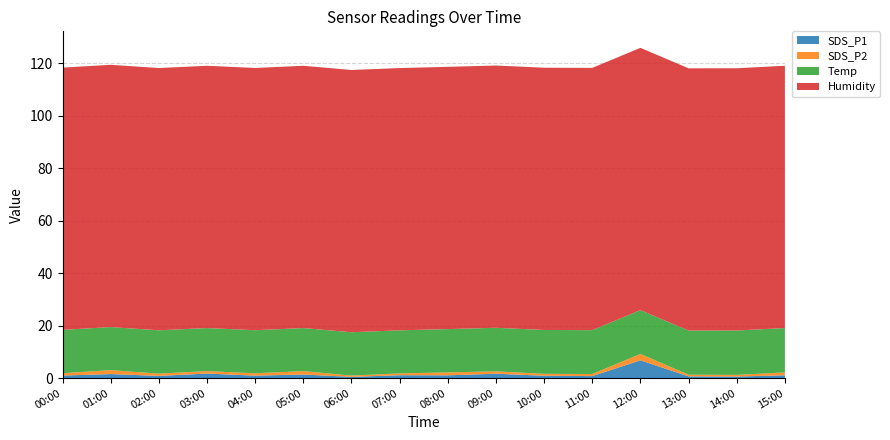

Reading left to right, what are all the values shown in this chart?

SDS_P1: 1.0	1.6	0.9	1.8	1.0	1.4	0.5	1.1	1.1	1.7	0.9	0.8	6.8	0.7	0.6	1.1
SDS_P2: 0.9	1.5	0.9	0.9	0.9	1.3	0.5	0.7	1.1	0.9	0.7	0.8	2.4	0.6	0.6	1.1
Temp: 16.5	16.4	16.5	16.4	16.4	16.4	16.5	16.4	16.5	16.6	16.7	16.7	16.7	16.8	16.9	16.9
Humidity: 99.9	99.9	99.9	99.9	99.9	99.9	99.9	99.9	99.9	99.9	99.9	99.9	99.9	99.9	99.9	99.9